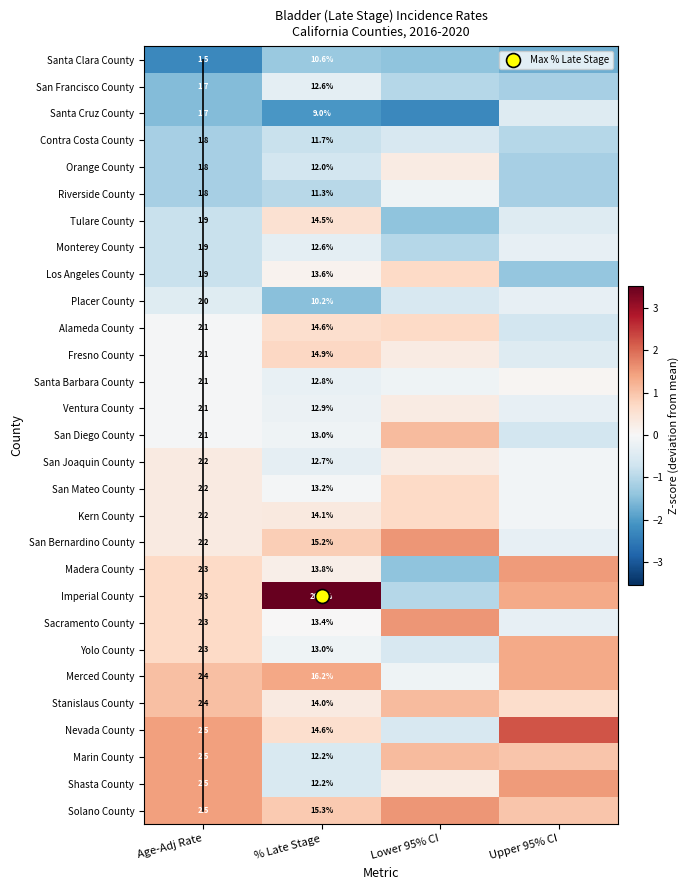

At how many categories does at least one series exceed 1?

4